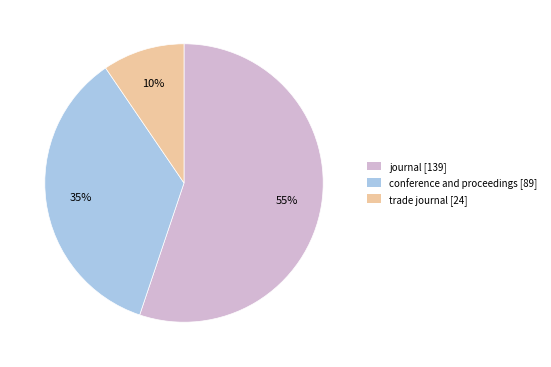

True or false: journal accounts for 61% of the total.

False